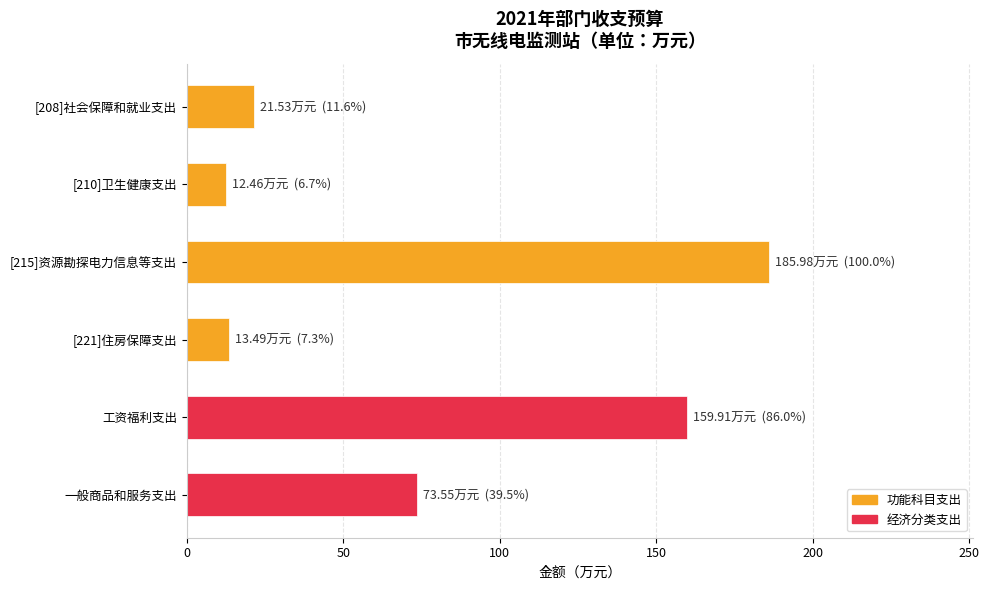

Between [215]资源勘探电力信息等支出 and [208]社会保障和就业支出, which is larger?

[215]资源勘探电力信息等支出